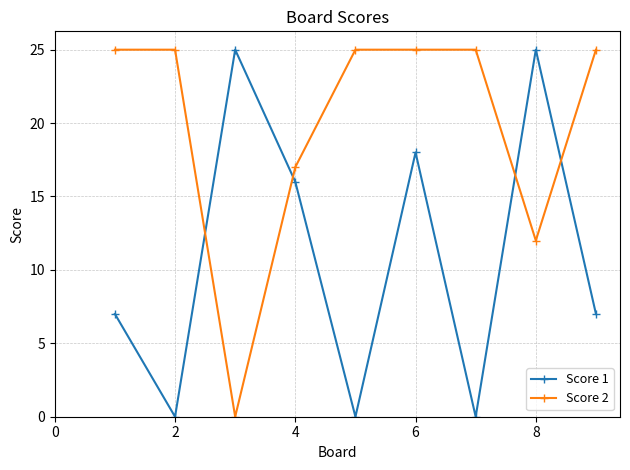

At how many categories does at least one series exceed 10?

9